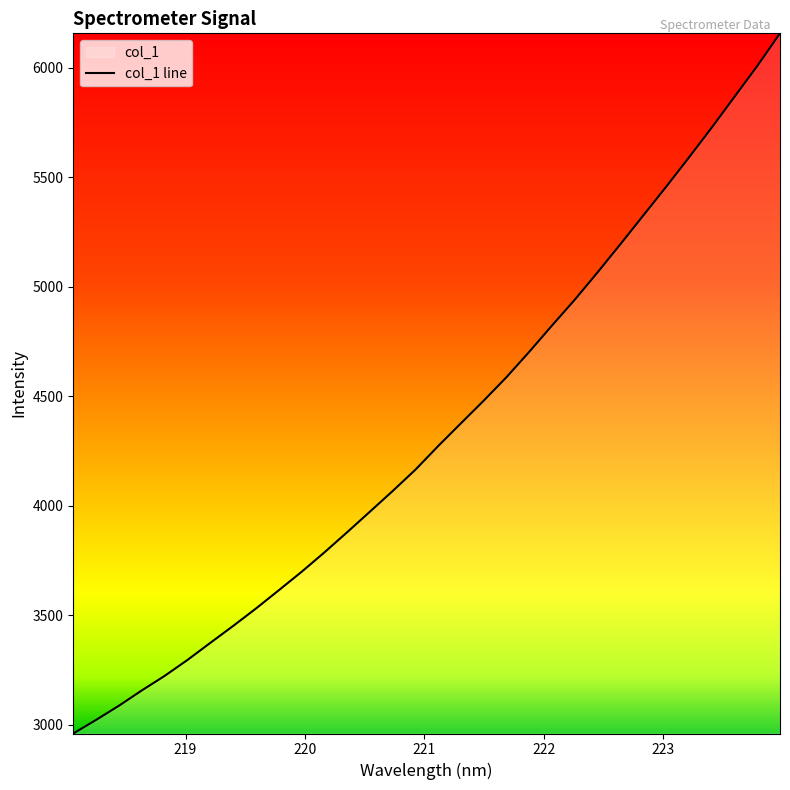

What is the value of the 32nd point from the left?

6158.3